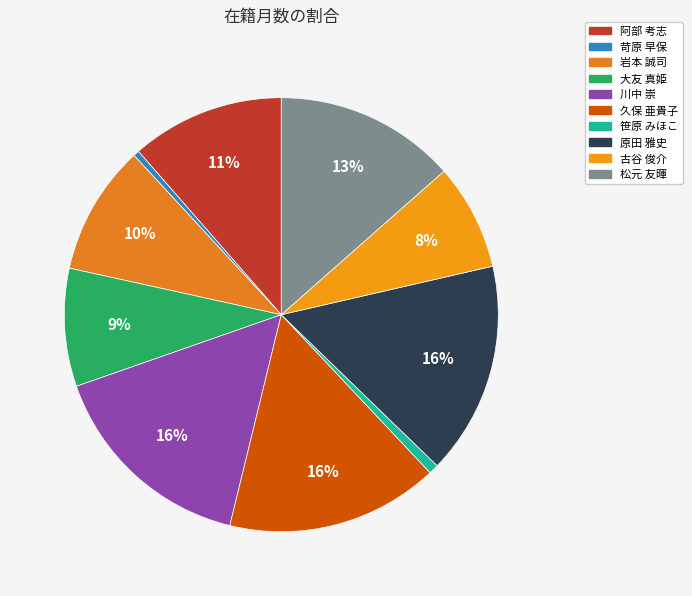

Combined, what portion of the pie is 古谷 俊介 and 笹原 みほこ?

8.7%